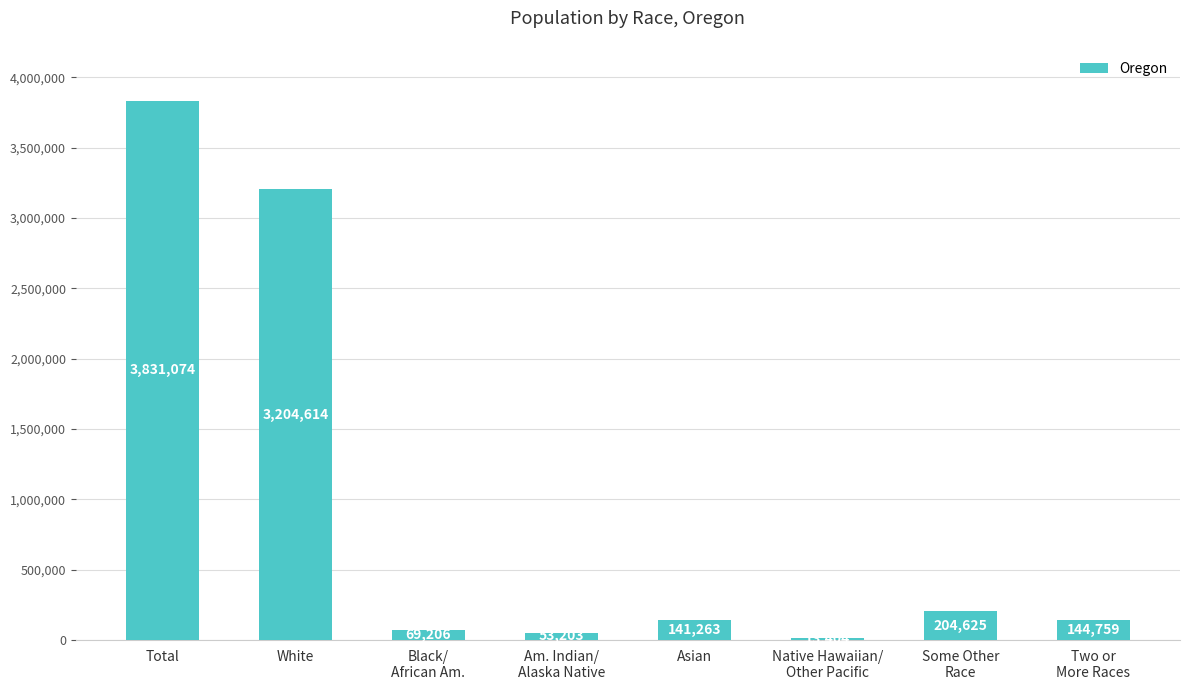

What position from the right is Native Hawaiian/
Other Pacific?

3